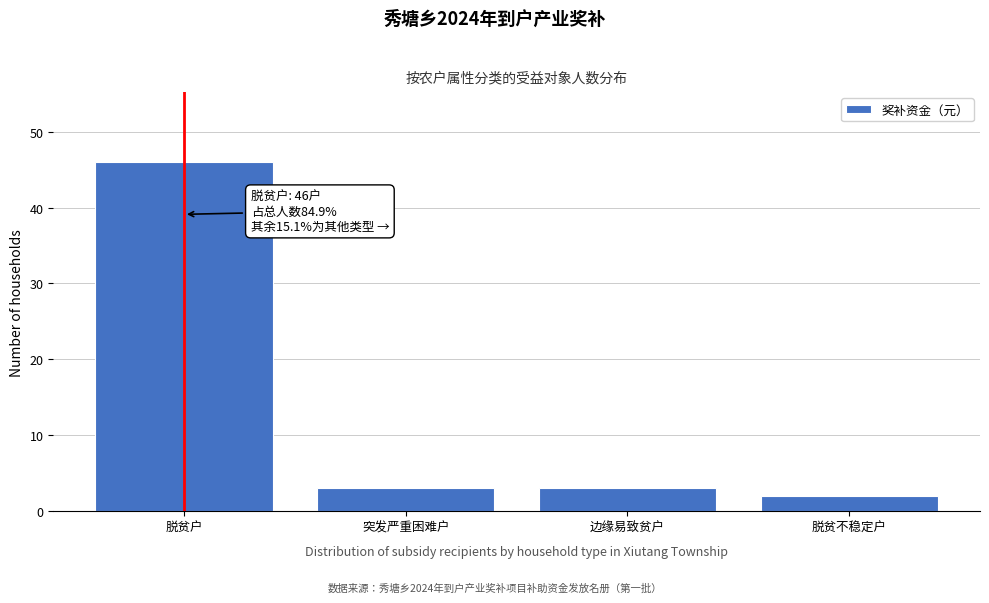

Reading left to right, extract all data points from this chart.

脱贫户=46	突发严重困难户=3	边缘易致贫户=3	脱贫不稳定户=2